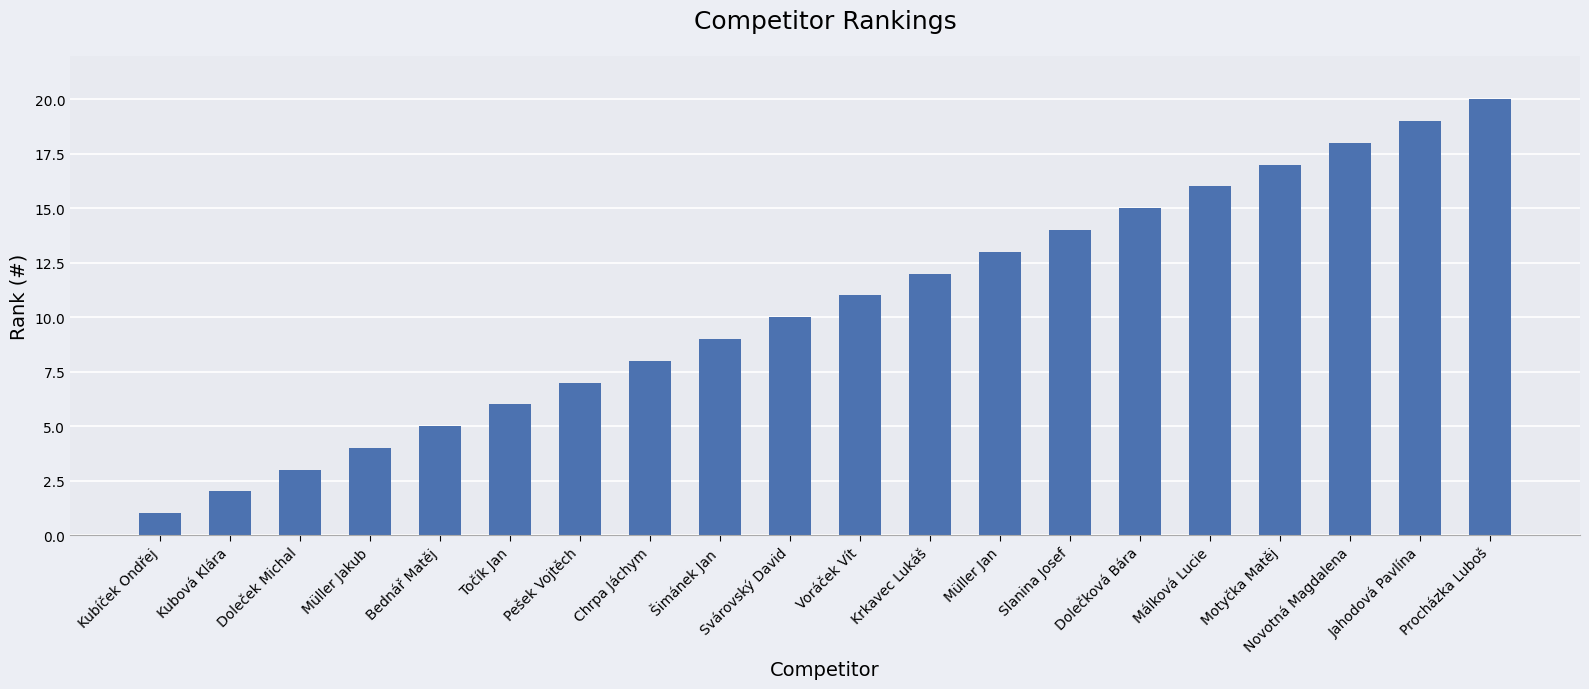

List the labels in order of value, smallest first.

Kubíček Ondřej, Kubová Klára, Doleček Michal, Müller Jakub, Bednář Matěj, Točík Jan, Pešek Vojtěch, Chrpa Jáchym, Šimánek Jan, Svárovský David, Voráček Vít, Krkavec Lukáš, Müller Jan, Slanina Josef, Dolečková Bára, Málková Lucie, Motyčka Matěj, Novotná Magdalena, Jahodová Pavlína, Procházka Luboš